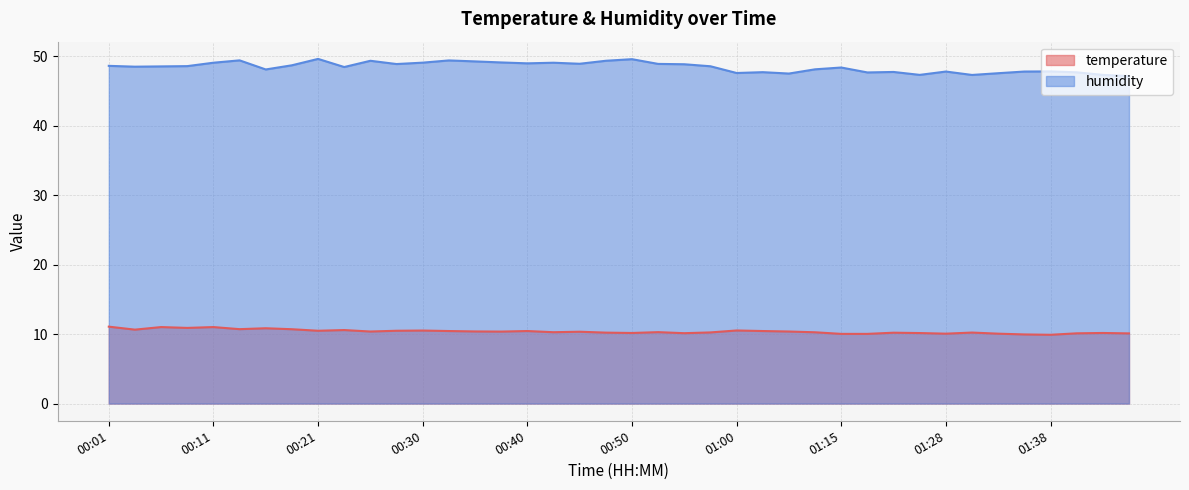

Count the number of categories in the chart.

40